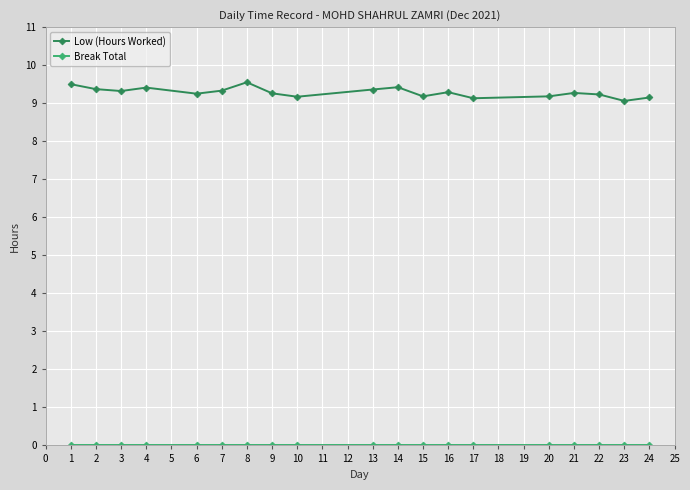

What is the sum of the Low (Hours Worked) values at 8 and 2?

18.9